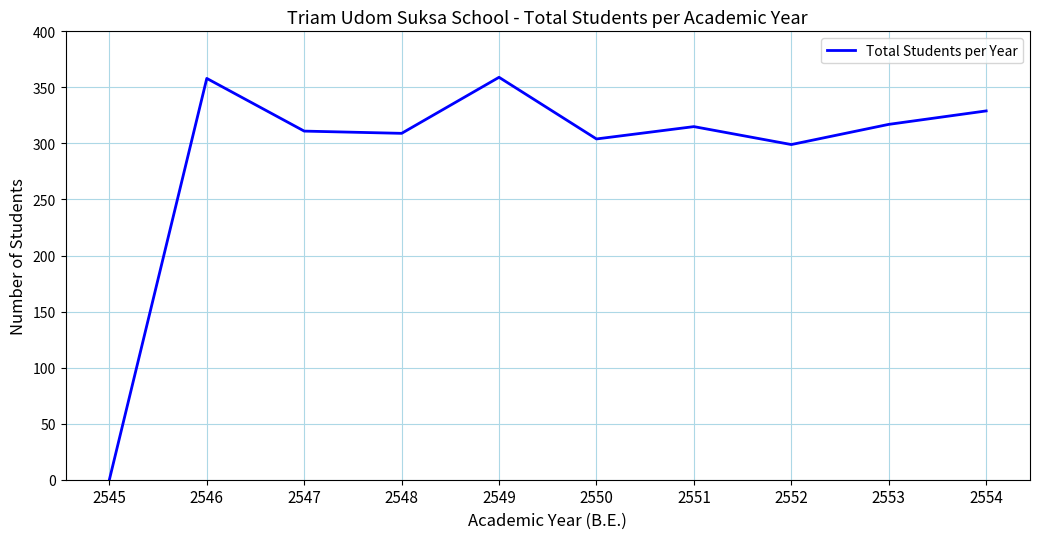

Between 2549 and 2553, which is larger?

2549